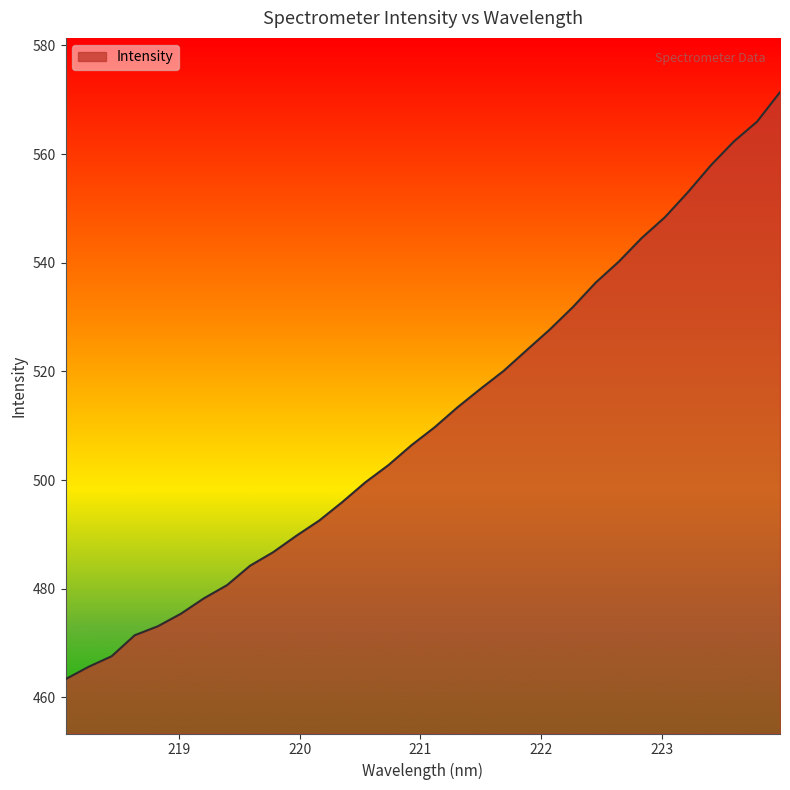

What is the difference between the maximum and minimum values?

108.0